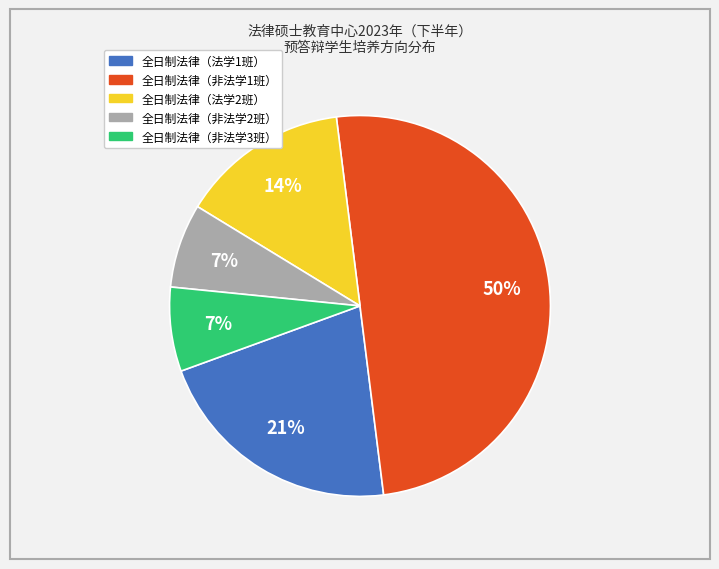

To the nearest percent, what is the difference between the largest and smallest slice percentages?

43%